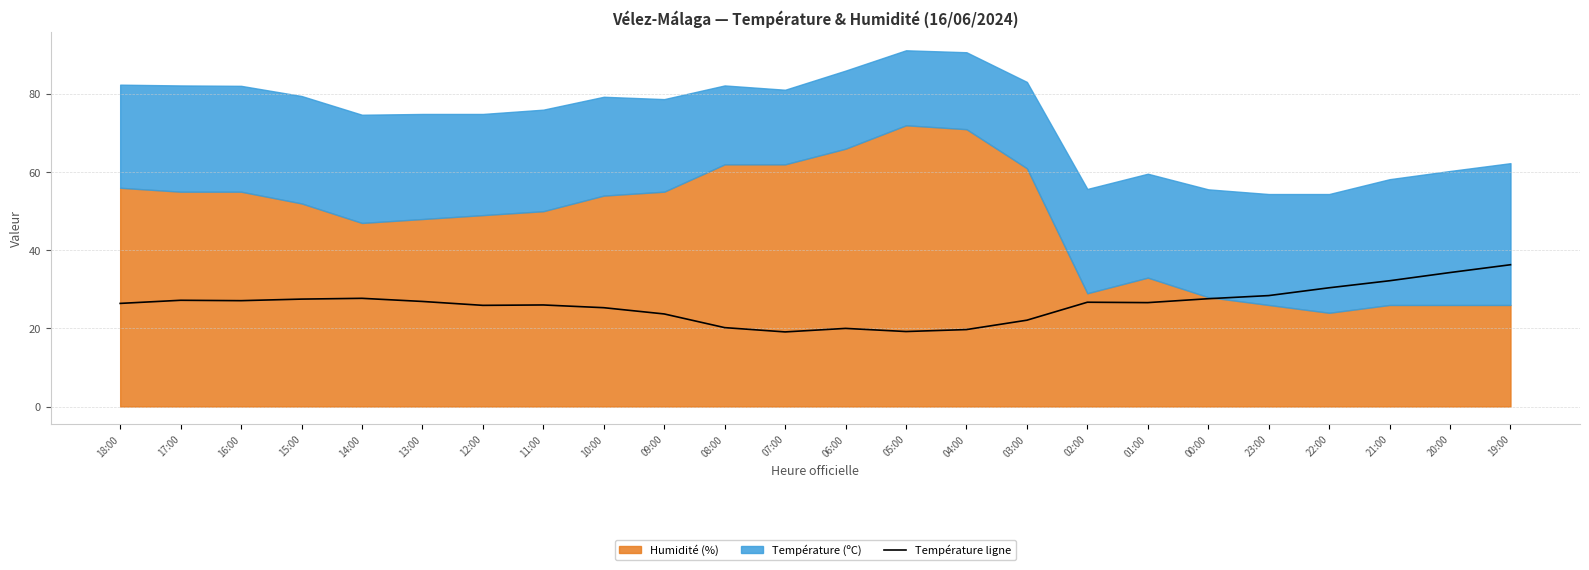

Reading left to right, what are all the values shown in this chart?

18:00=26.4	17:00=27.2	16:00=27.1	15:00=27.5	14:00=27.7	13:00=26.9	12:00=25.9	11:00=26.0	10:00=25.3	09:00=23.7	08:00=20.2	07:00=19.1	06:00=20.0	05:00=19.2	04:00=19.7	03:00=22.1	02:00=26.7	01:00=26.6	00:00=27.6	23:00=28.4	22:00=30.4	21:00=32.2	20:00=34.3	19:00=36.3